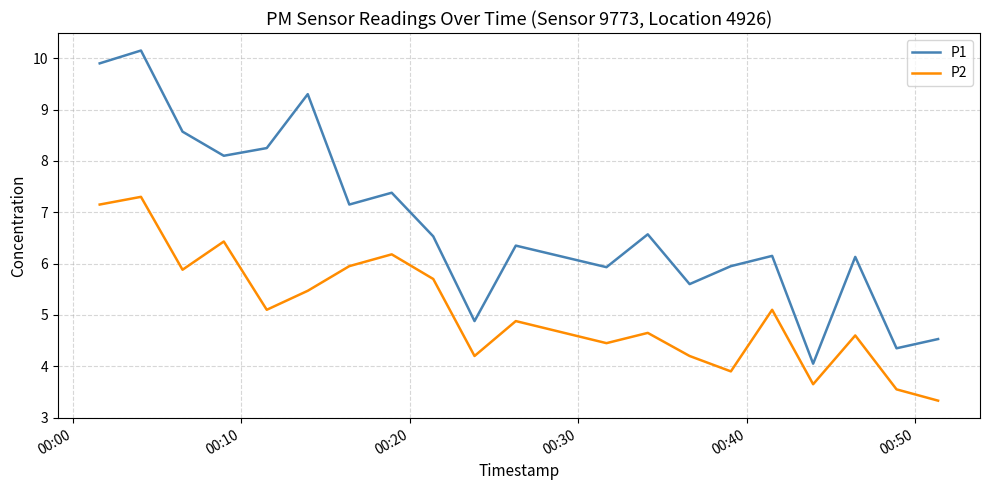

What is the difference between the maximum and minimum values in the P2 series?

4.0